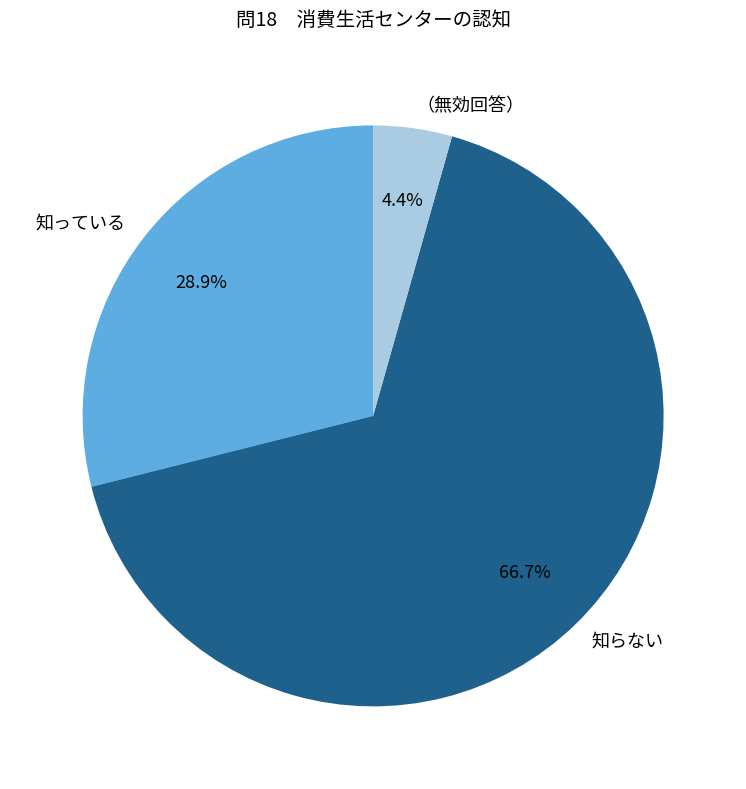

True or false: （無効回答） accounts for 4% of the total.

True